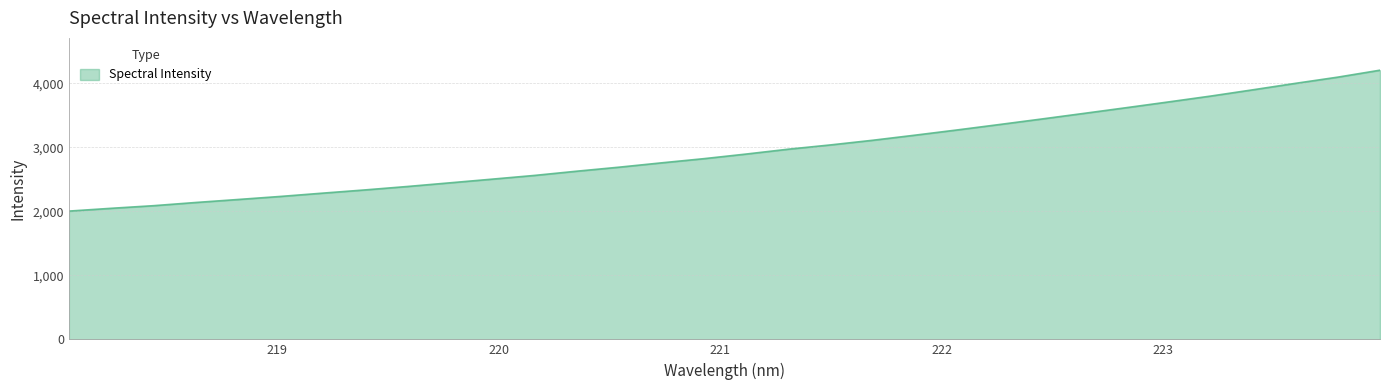

How many categories are shown in the chart?

32